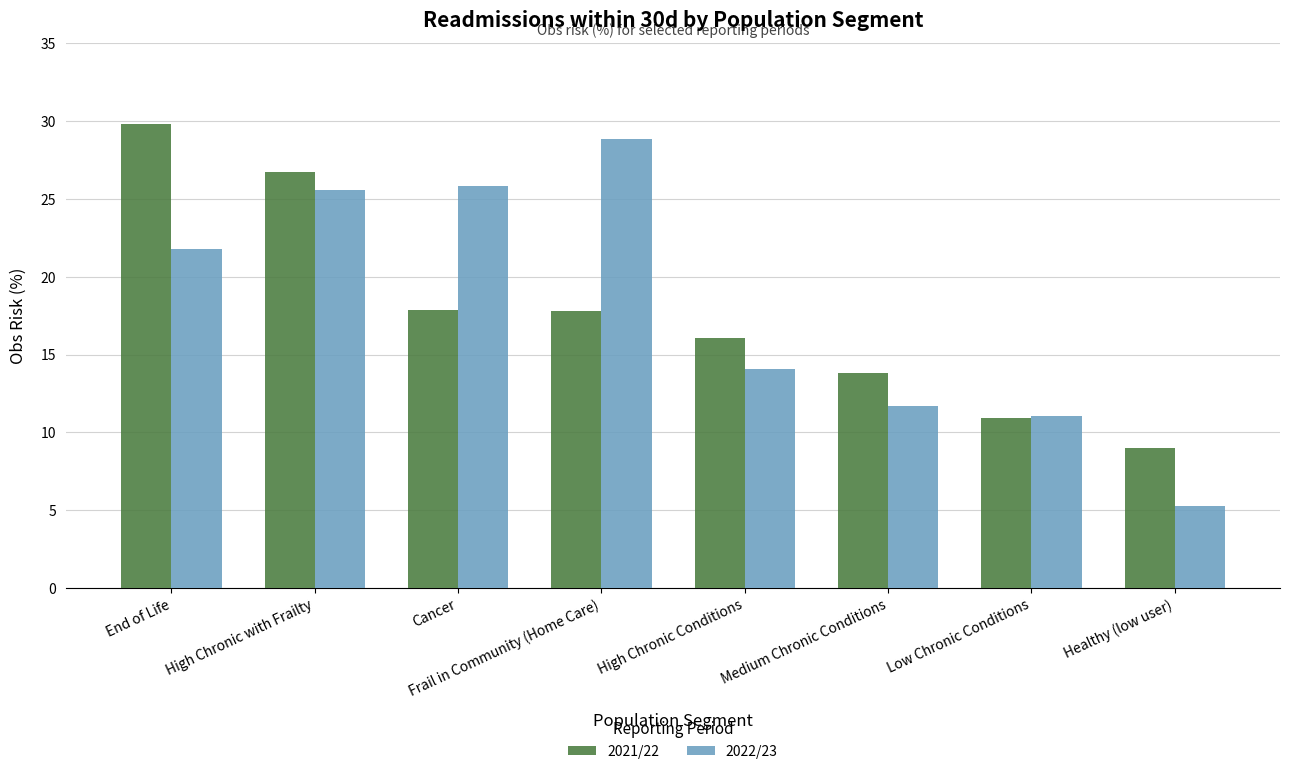

What is the value of the 2021/22 bar at the 2nd from the left?

26.8